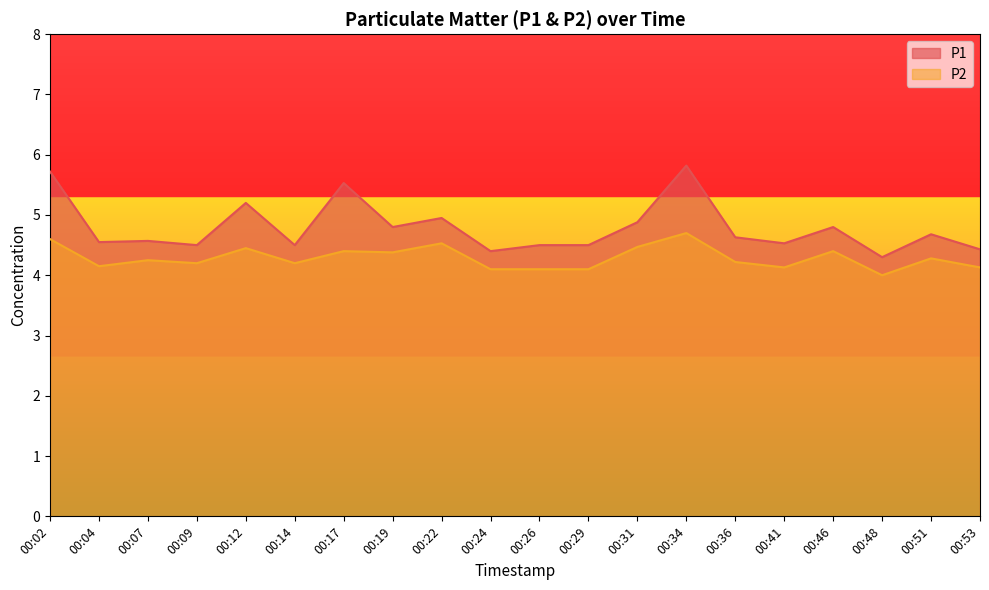

What is the sum of the P2 values at 00:36 and 00:19?

8.6